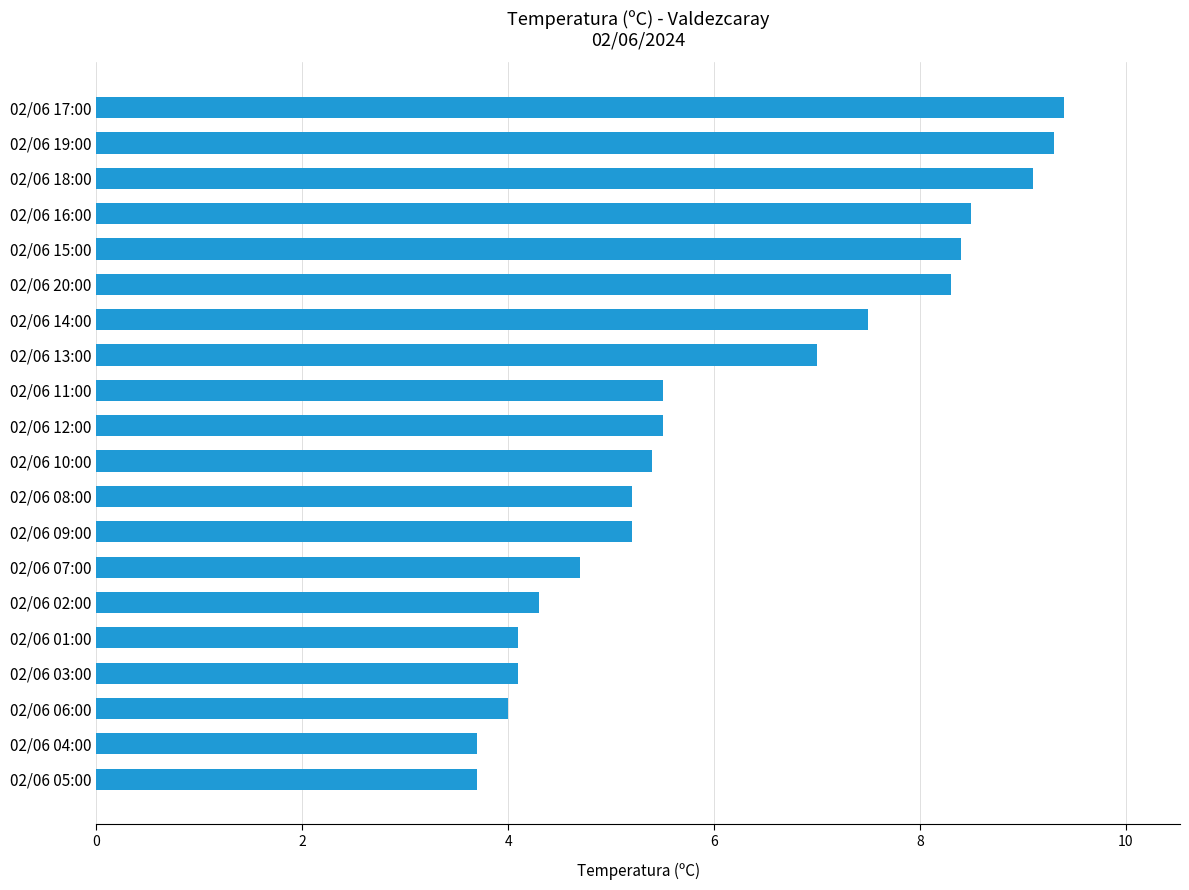

What is the sum of the values at 02/06 16:00 and 02/06 01:00?

12.6